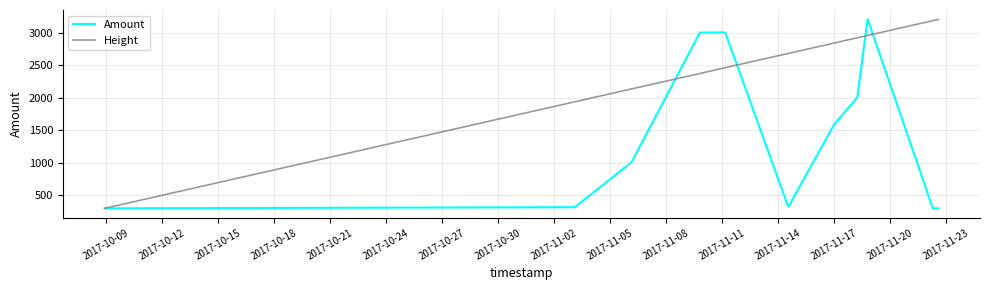

List the series in order of their overall mean, lowest first.

Amount, Height